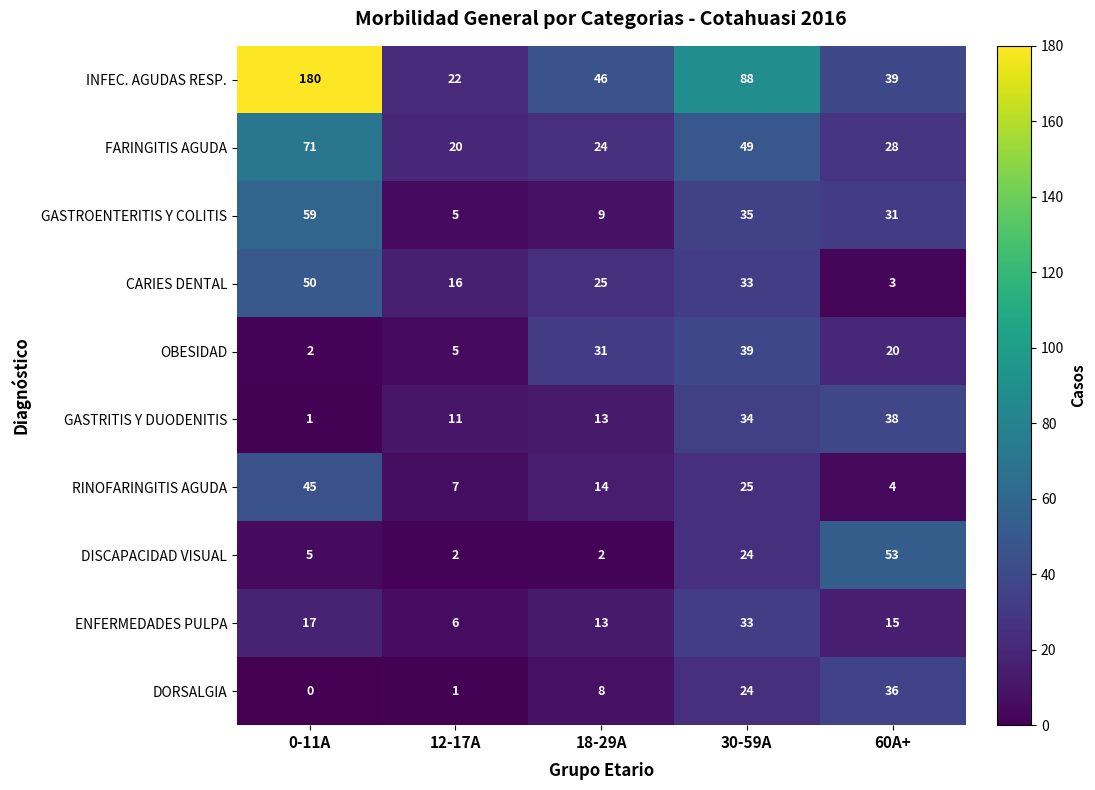

What is the difference between the INFEC. AGUDAS RESP. values at 0-11A and 12-17A?

158